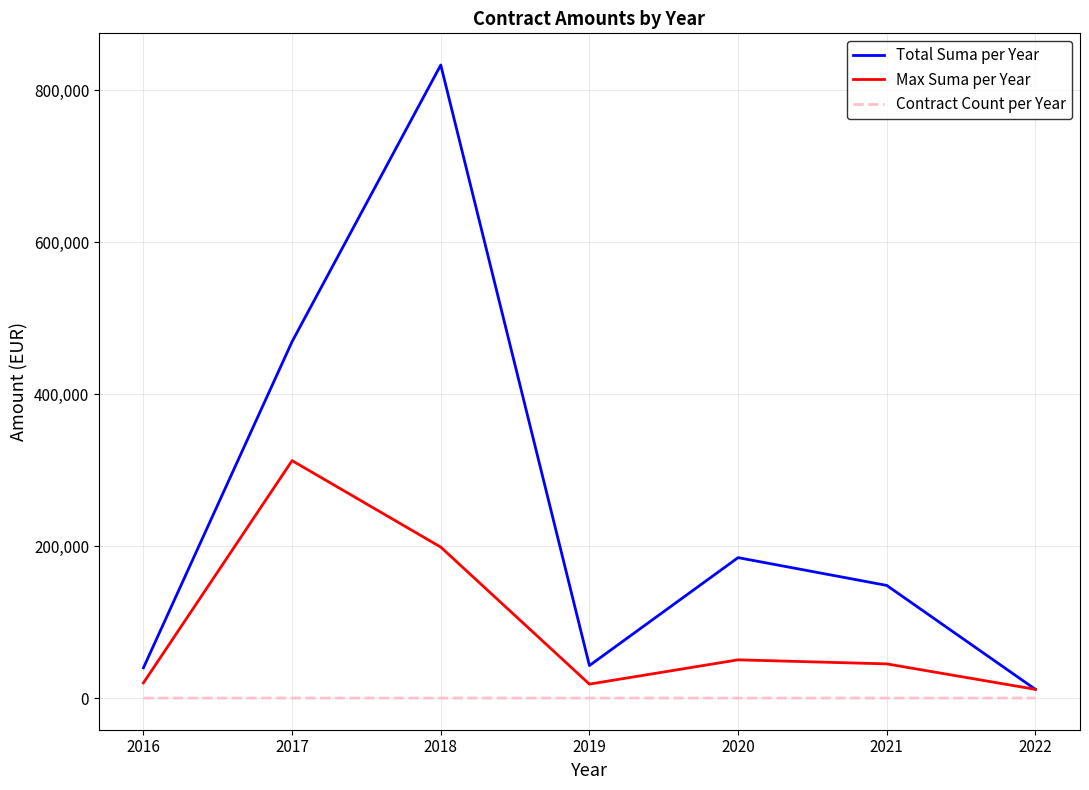

List the series in order of their peak value, lowest first.

Contract Count per Year, Max Suma per Year, Total Suma per Year